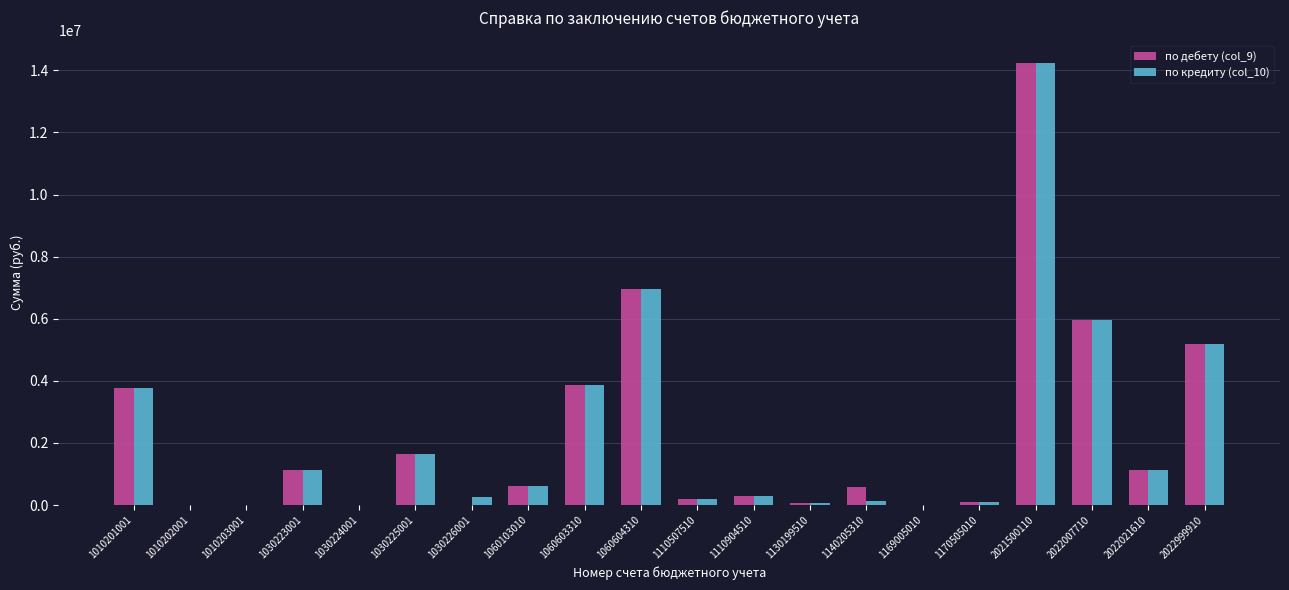

Is it true that по кредиту (col_10) equals 5575345.4 at 1010201001?

False